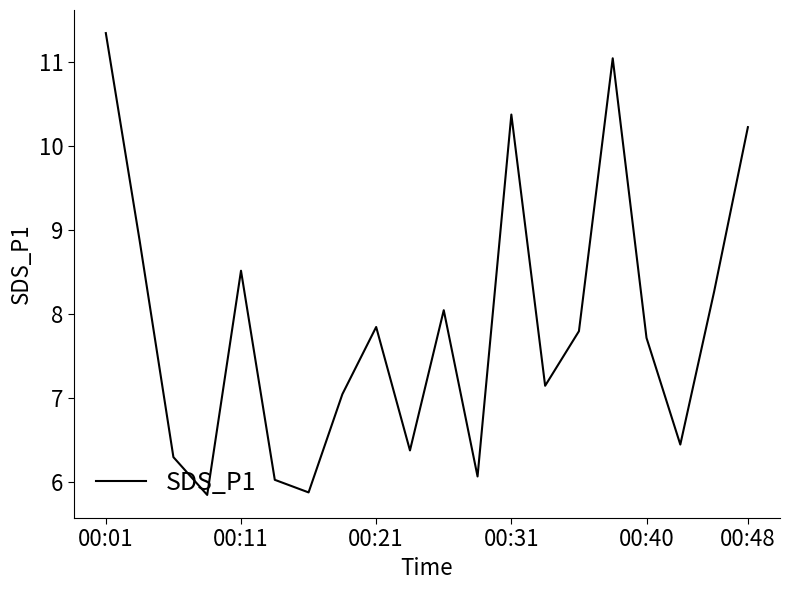

What is the difference between the maximum and minimum values?

5.5